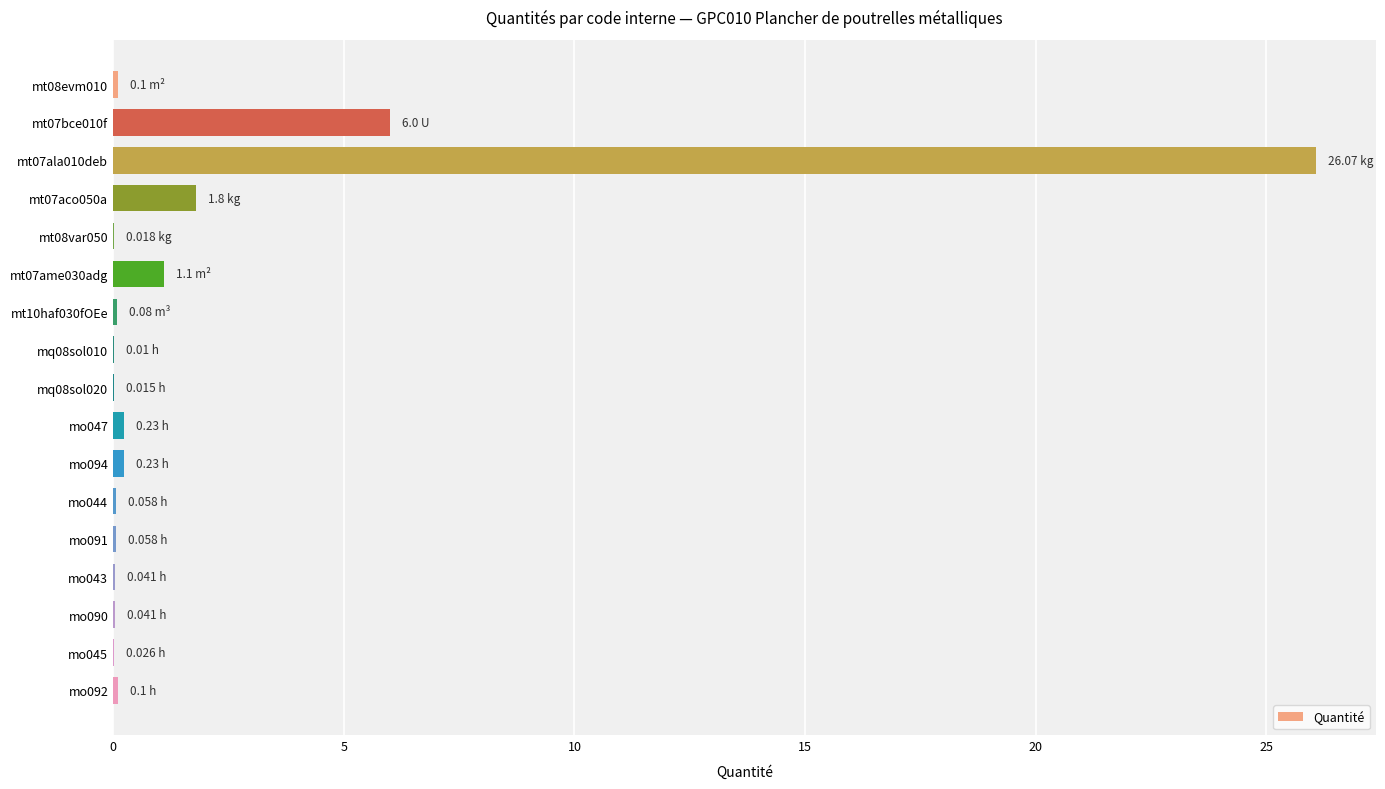

What is the sum of all values?

36.0